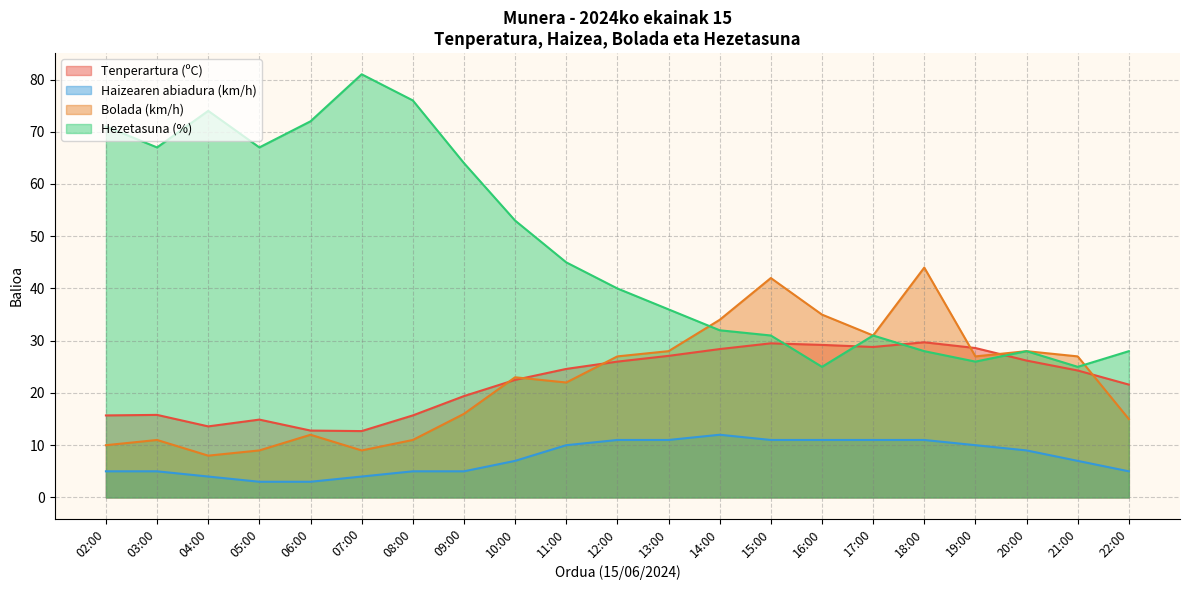

Rank the series by their maximum value, from highest to lowest.

Hezetasuna (%), Bolada (km/h), Tenperartura (ºC), Haizearen abiadura (km/h)